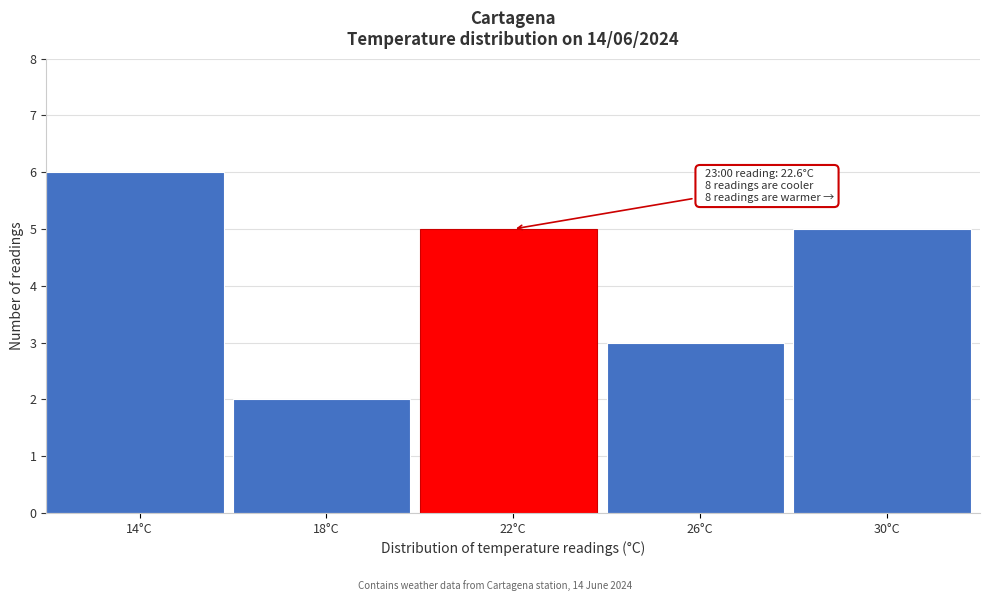

Reading right to left, extract all data points from this chart.

30°C=5	26°C=3	22°C=5	18°C=2	14°C=6